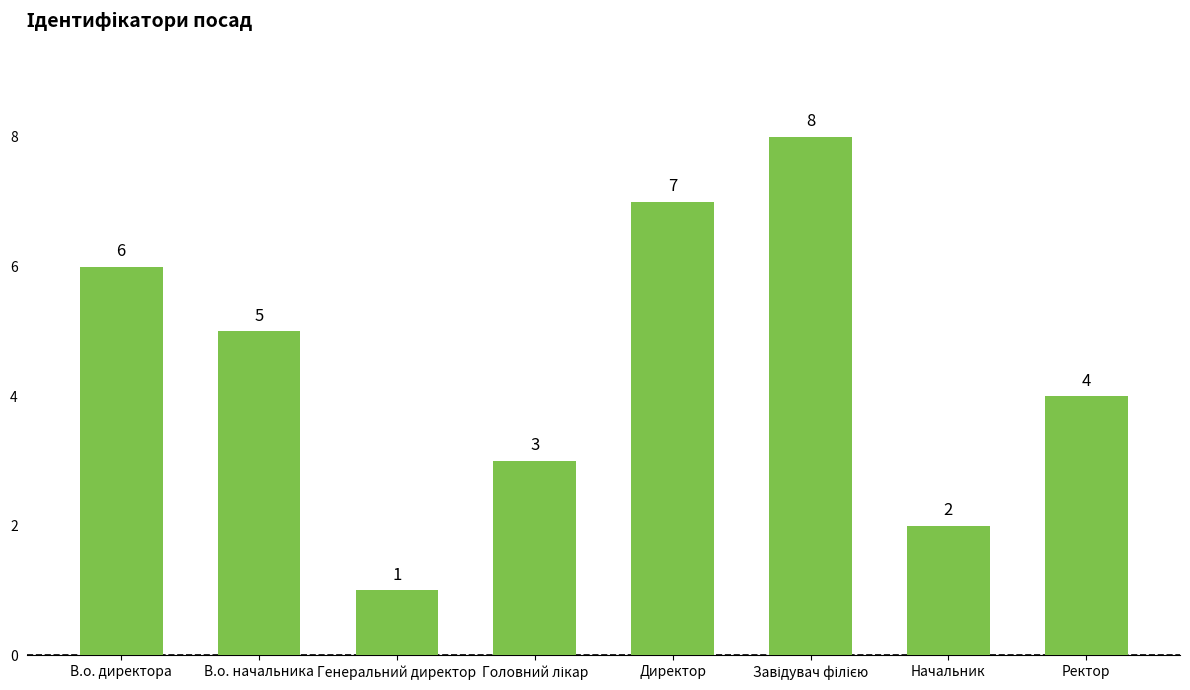

How many categories are shown in the chart?

8